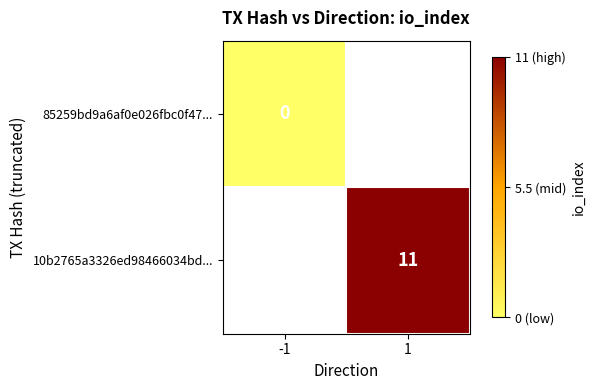

True or false: 10b2765a3326ed98466034bd... has a value of 18 at 1.

False